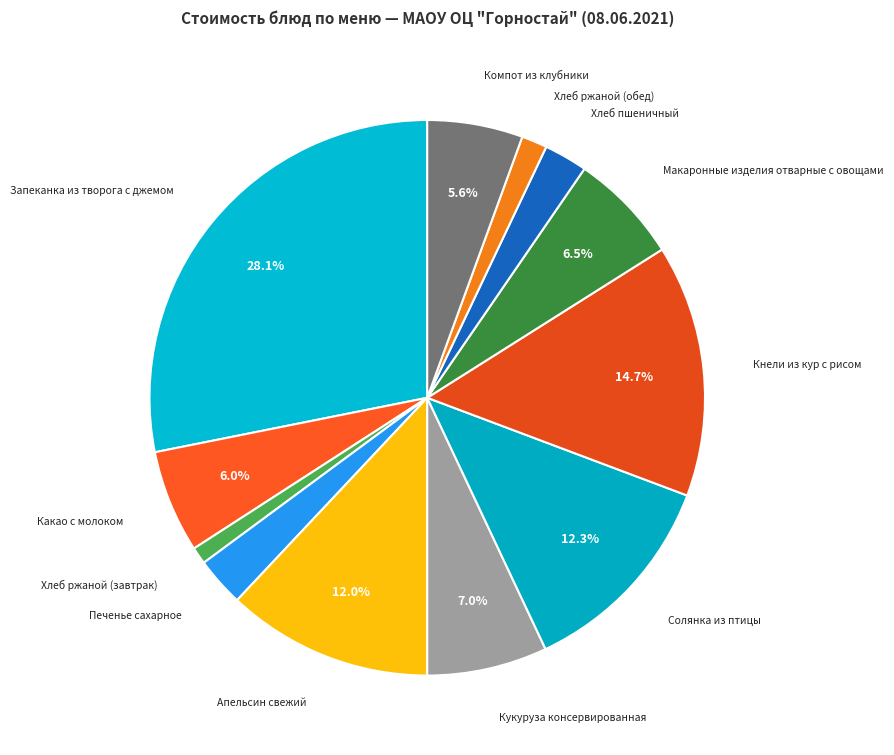

How many segments does this pie chart have?

12